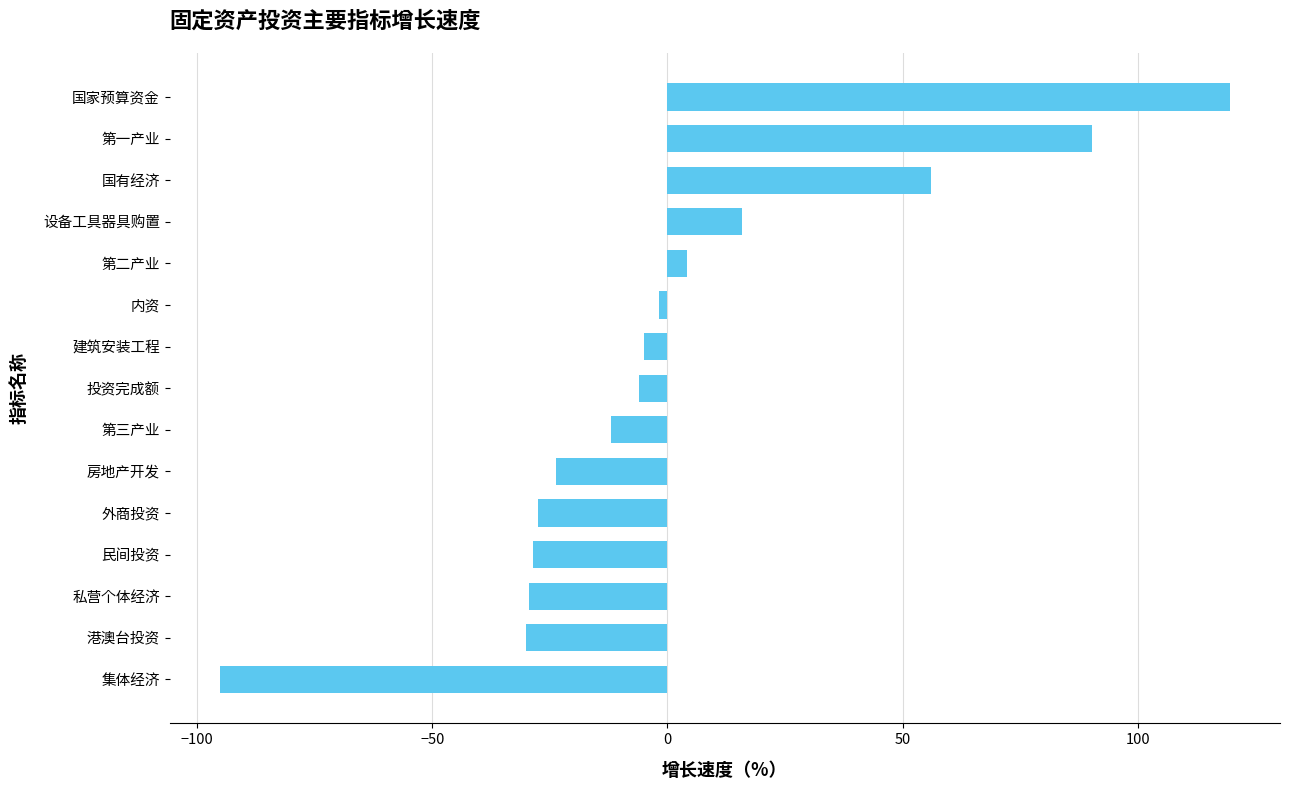

Which has a higher value, 民间投资 or 第一产业?

第一产业